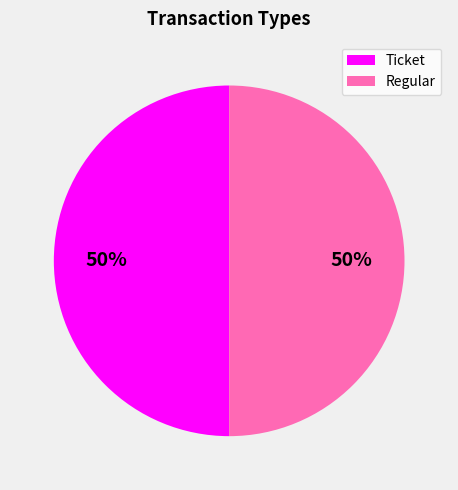

What is the ratio of the value at Regular to the value at Ticket?

1.0